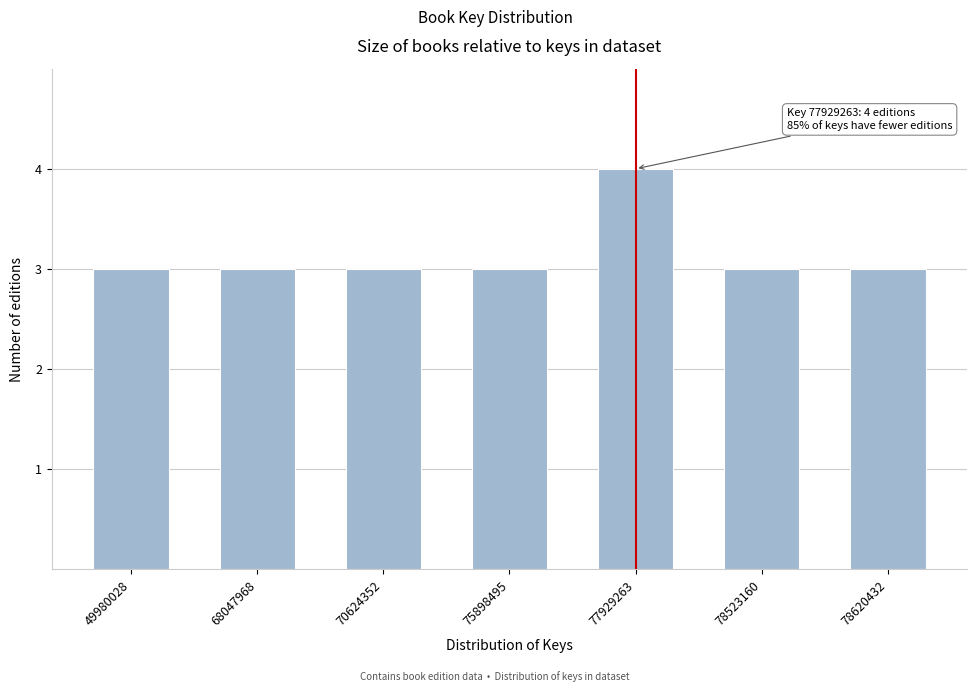

Reading right to left, extract all data points from this chart.

3	3	4	3	3	3	3